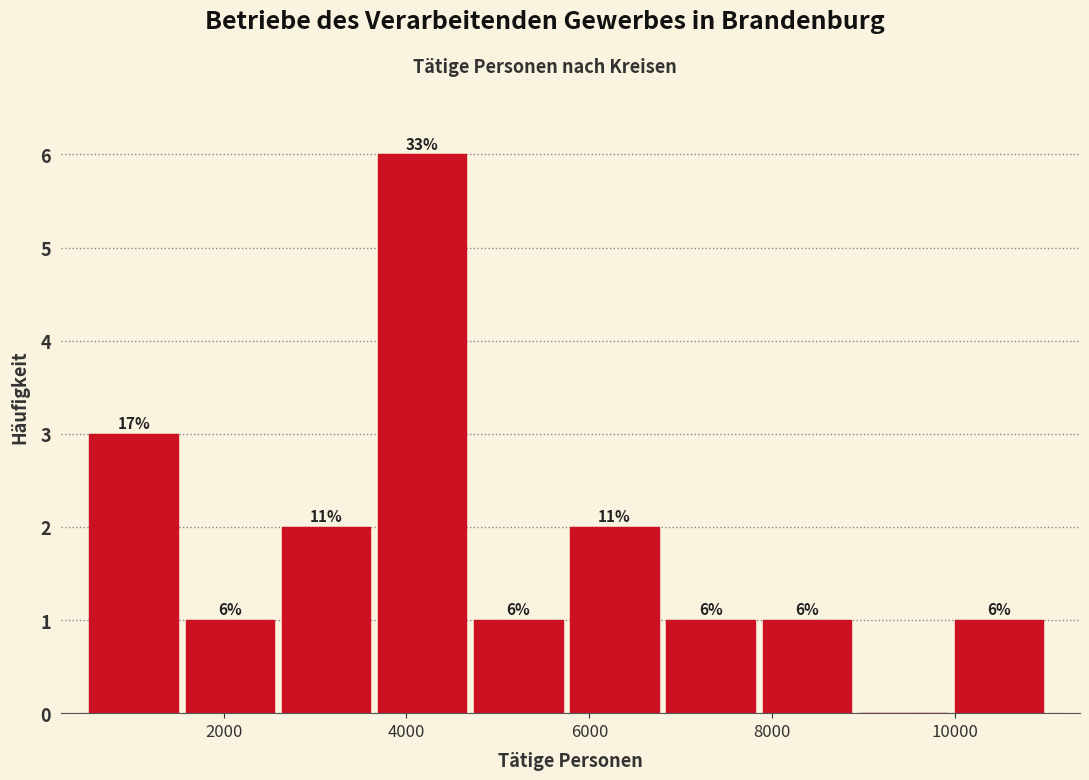

Which range on the x-axis has the tallest bar?

3600 to 4800